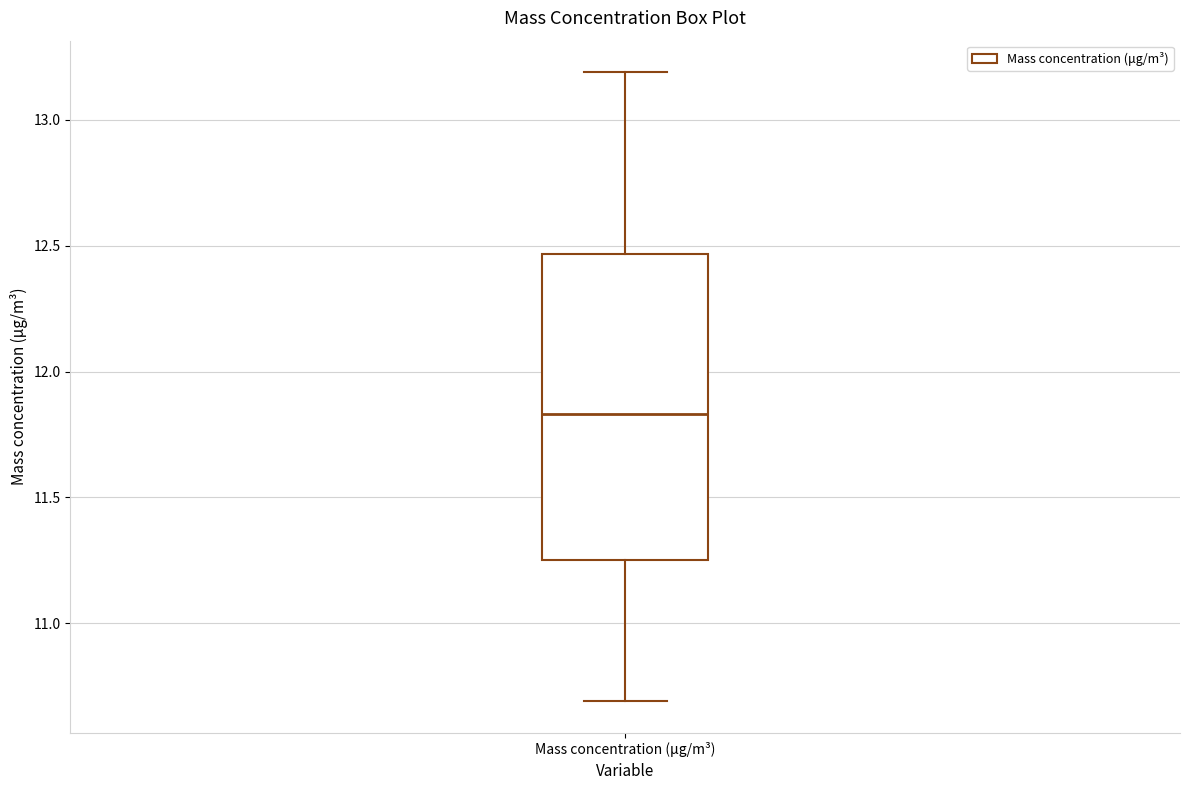

Transcribe this box plot: give where the median line is, the range the box spans, and where the two whiskers end, as read against the y-axis. The values are not printed on the chart, so give them approximately, as read against the axis.

median 11.85, box 11.25 to 12.45, whiskers 10.70 to 13.20